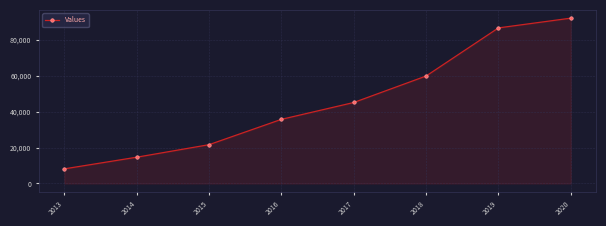

Reading right to left, transcribe all the data shown in this chart.

92081	86650	59834	45078	35692	21576	14590	8104